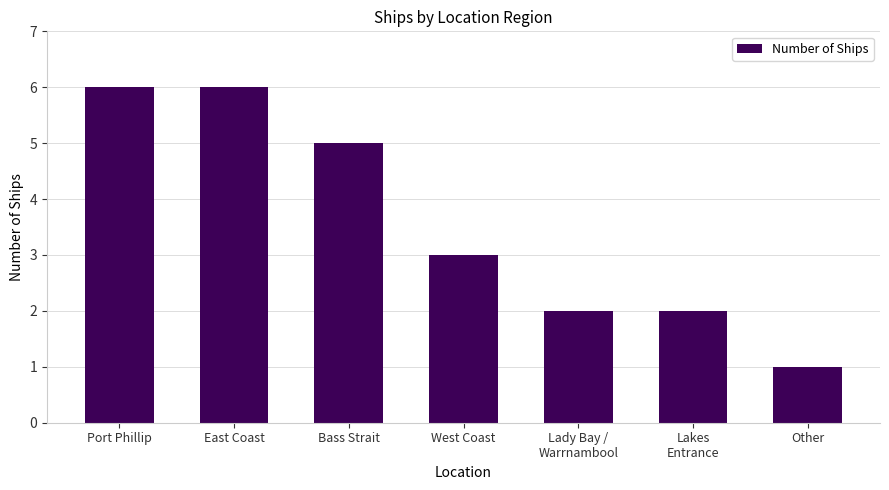

What is the maximum value shown in the chart?

6